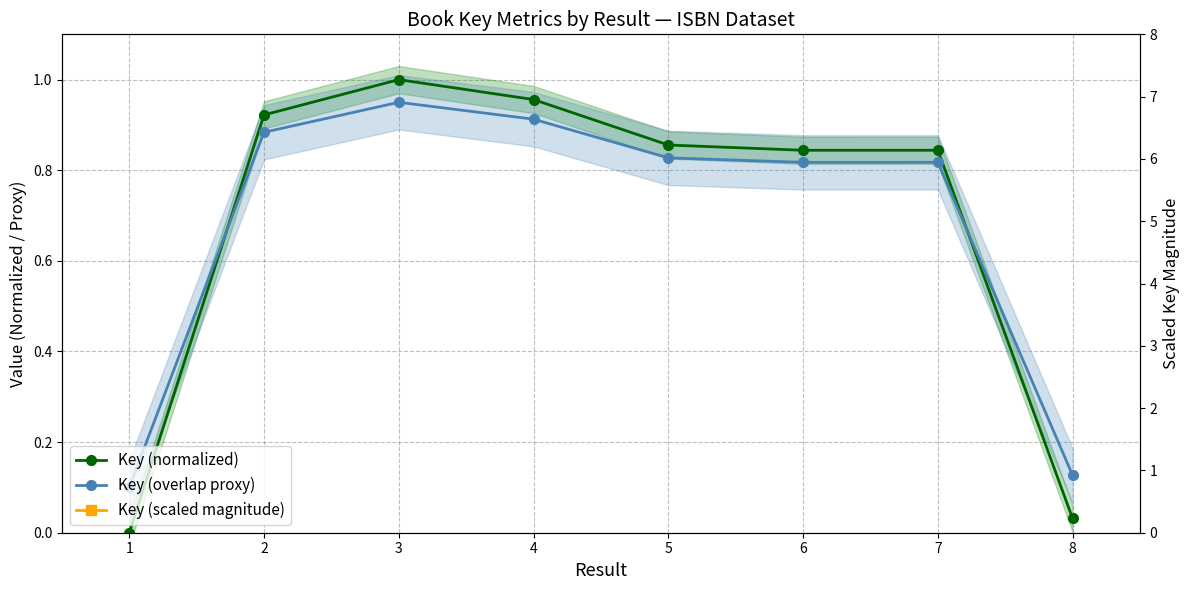

How many lines are shown in the chart?

3